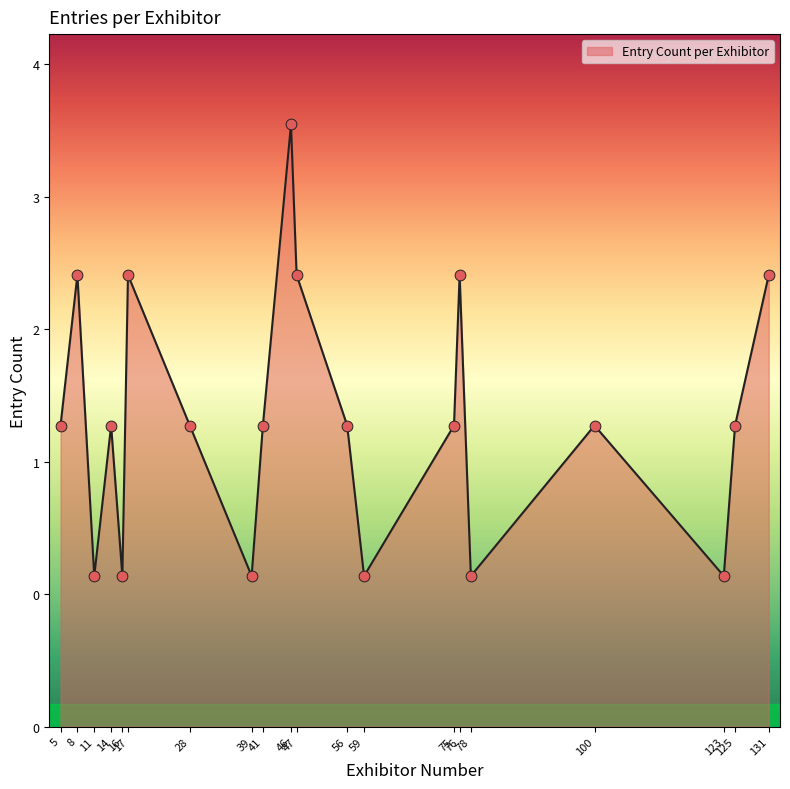

What is the change in value from 28 to 123?

-1